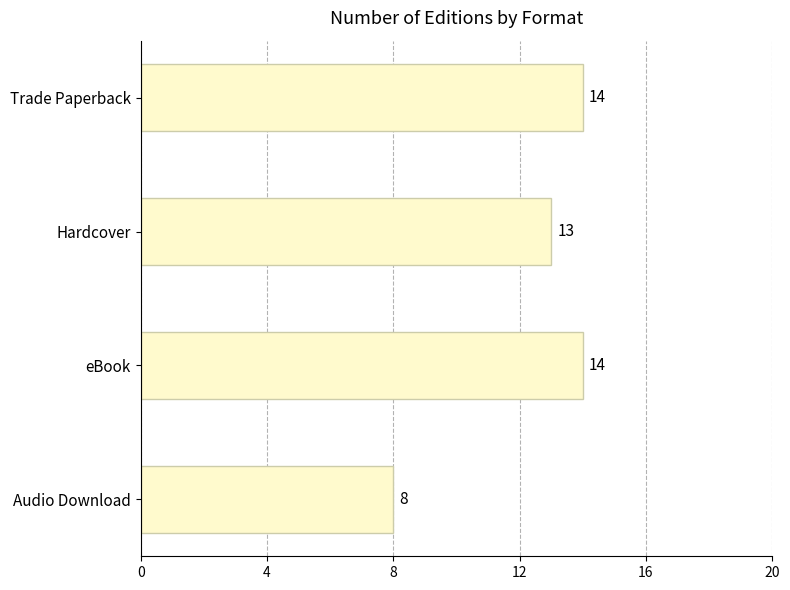

What is the average value?

12